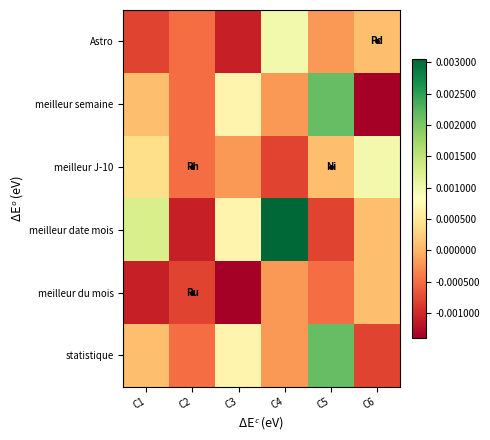

Which has a higher value, C2 or C4?

C4